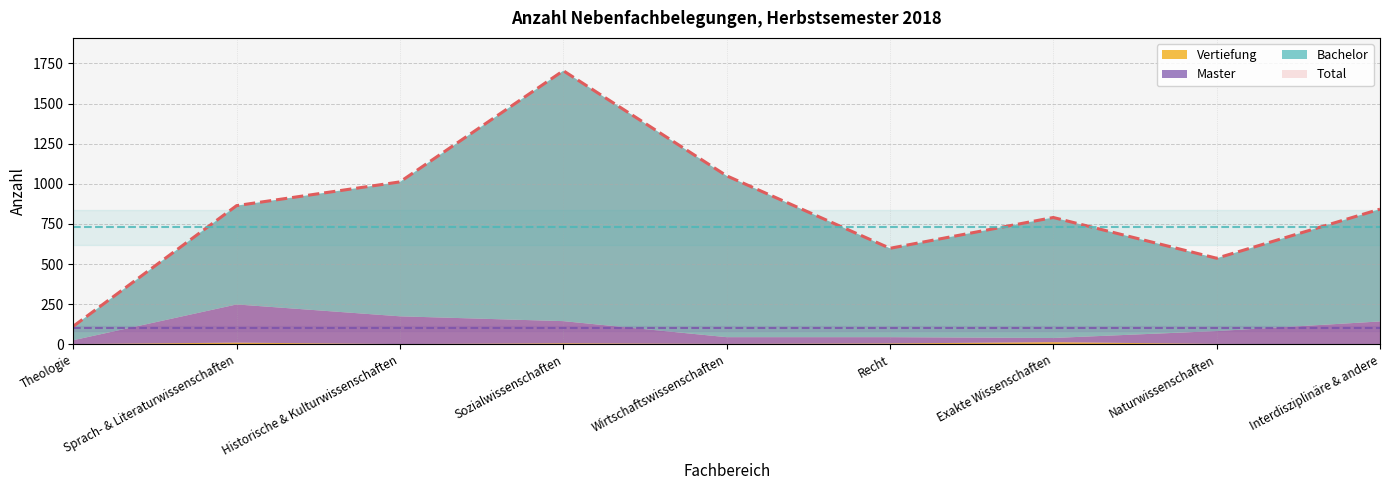

Which has a higher value, Theologie or Sozialwissenschaften?

Sozialwissenschaften